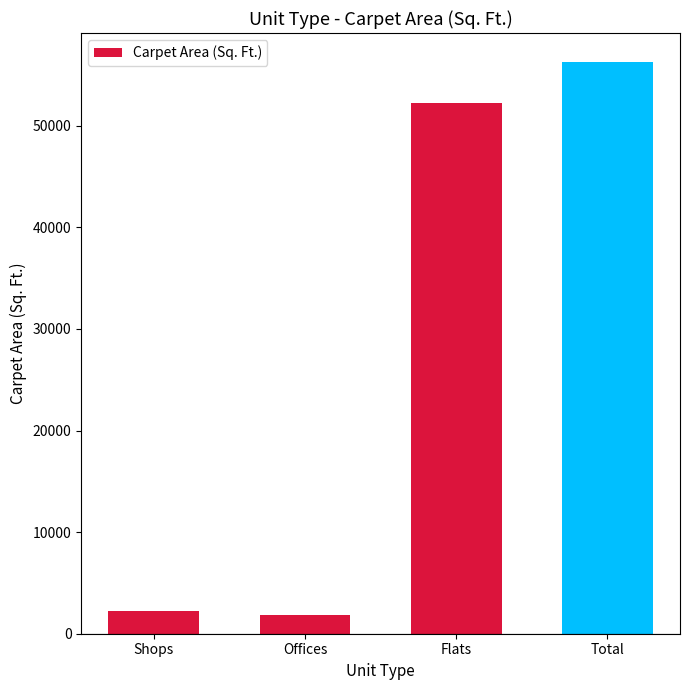

What is the difference between the second highest and minimum values?

50346